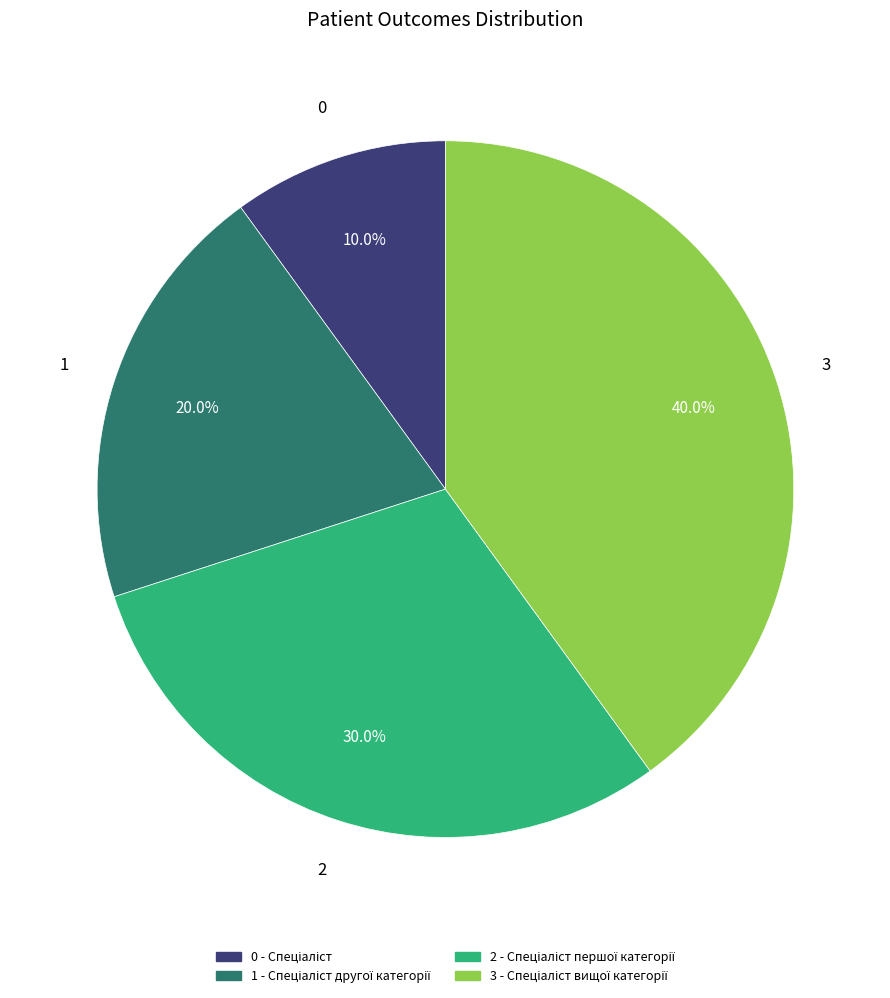

Is there any slice that represents more than half of the pie?

No